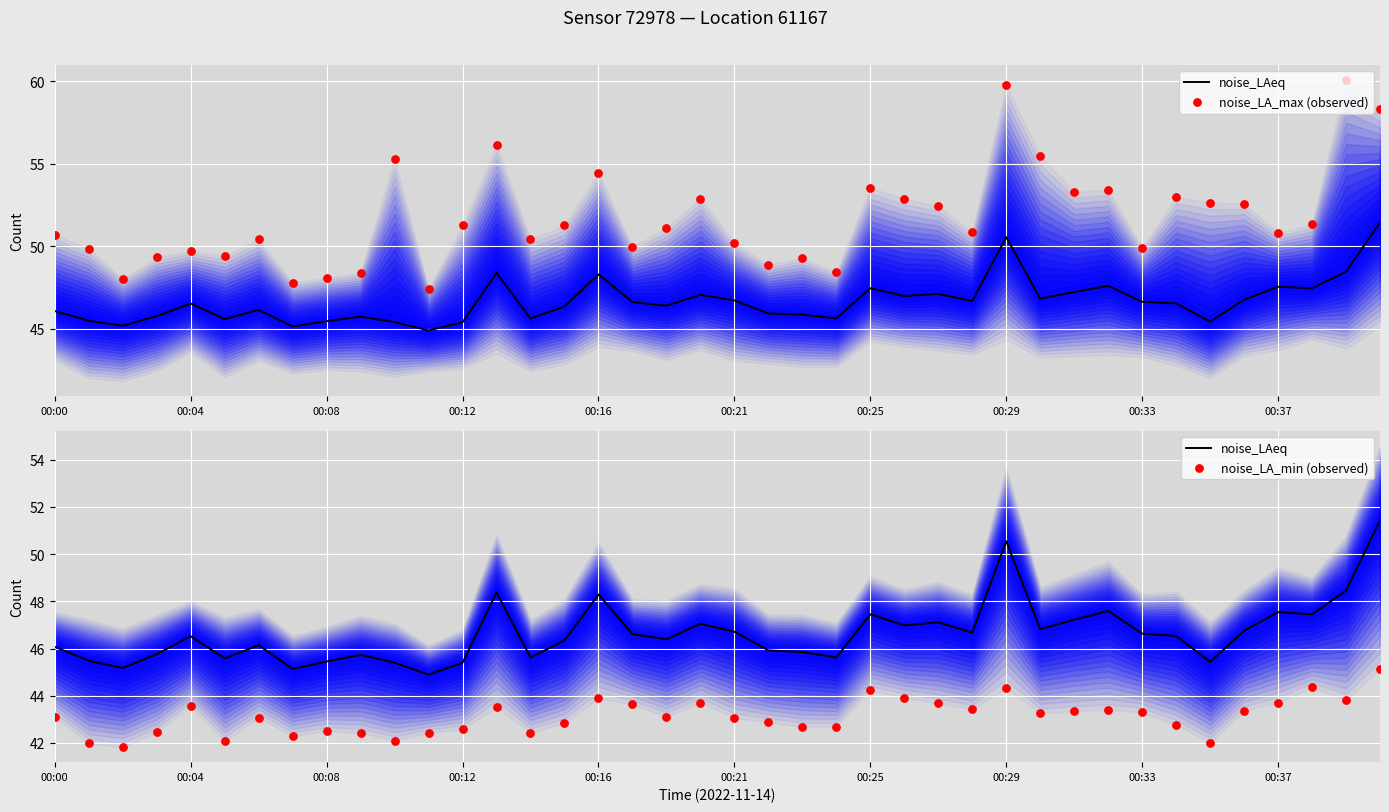

At how many categories does at least one series exceed 56?

4